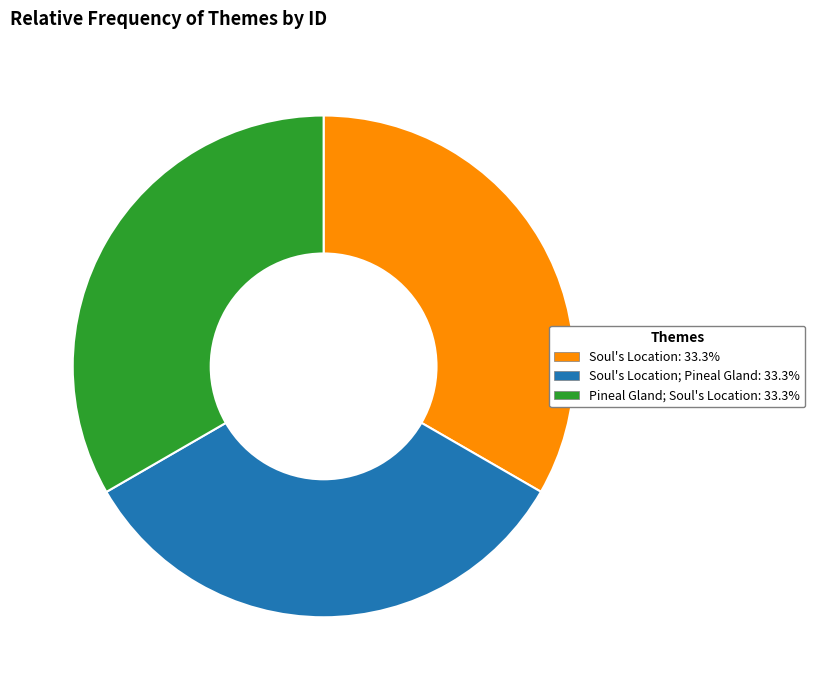

Count the number of slices in the pie.

3